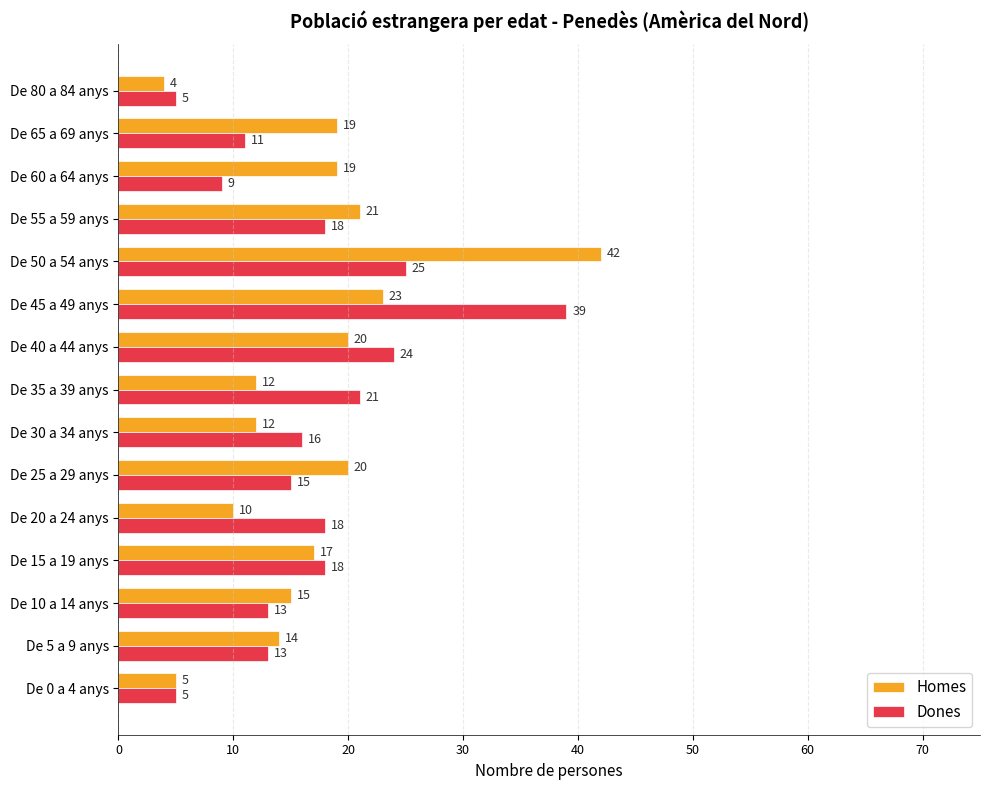

What is the spread (max minus min) of values at De 25 a 29 anys?

5